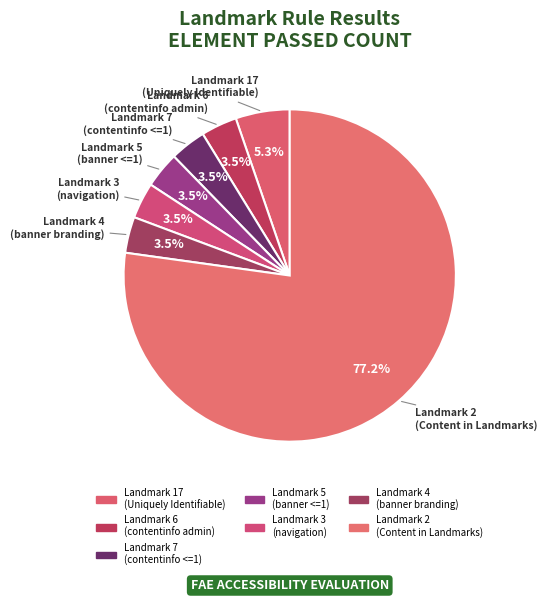

Which slice is the smallest?

Landmark 6
(contentinfo admin)